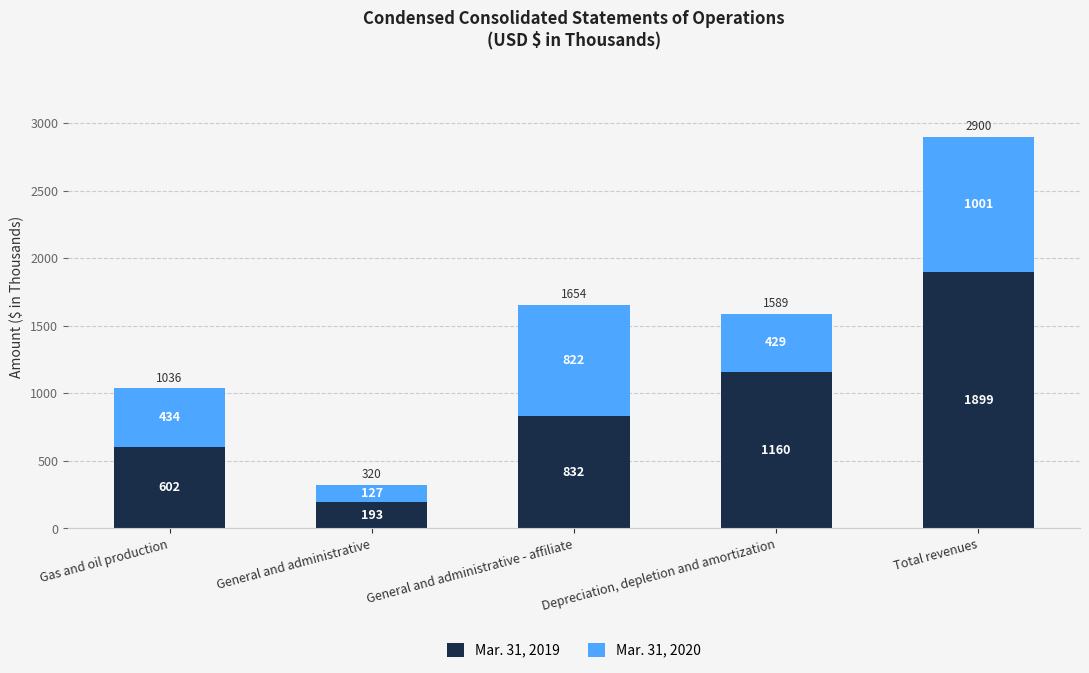

How many bars are there in total?

5